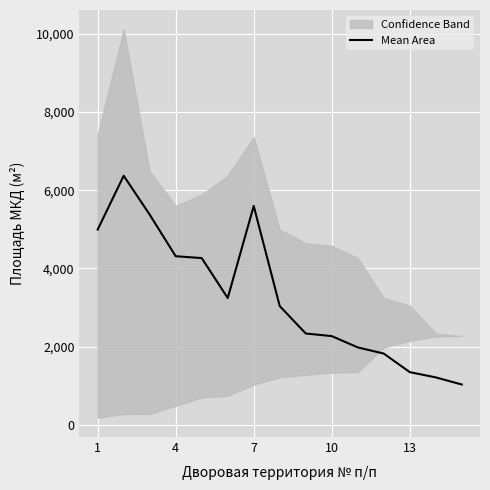

What is the minimum value shown in the chart?

1029.8